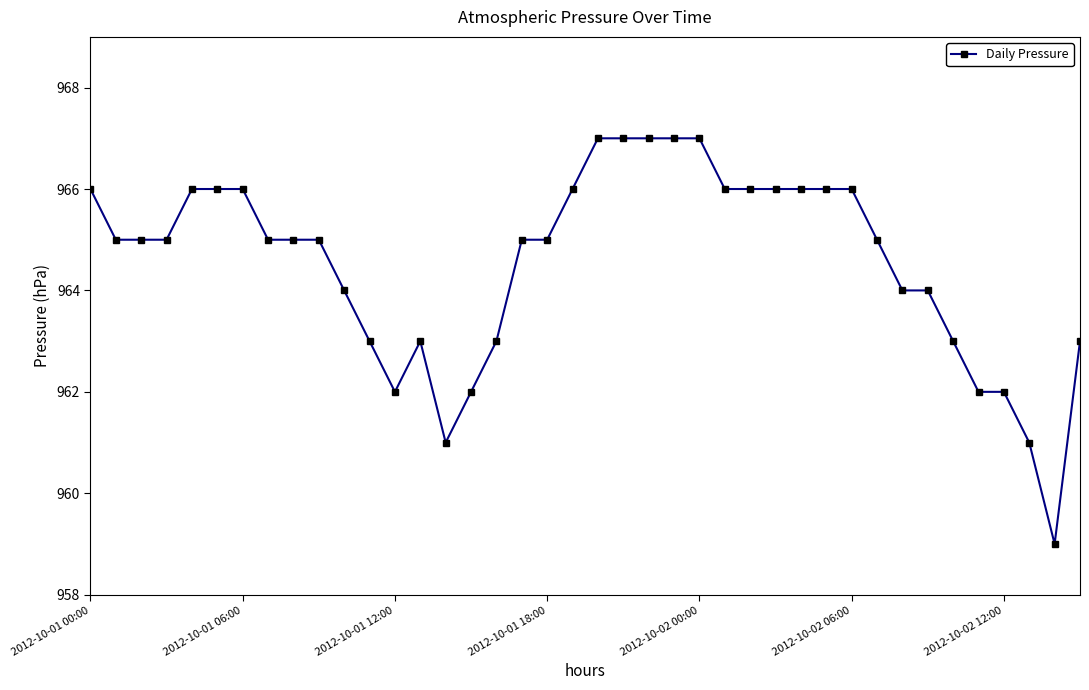

Reading left to right, list all the values displayed in this chart.

966	965	965	965	966	966	966	965	965	965	964	963	962	963	961	962	963	965	965	966	967	967	967	967	967	966	966	966	966	966	966	965	964	964	963	962	962	961	959	963